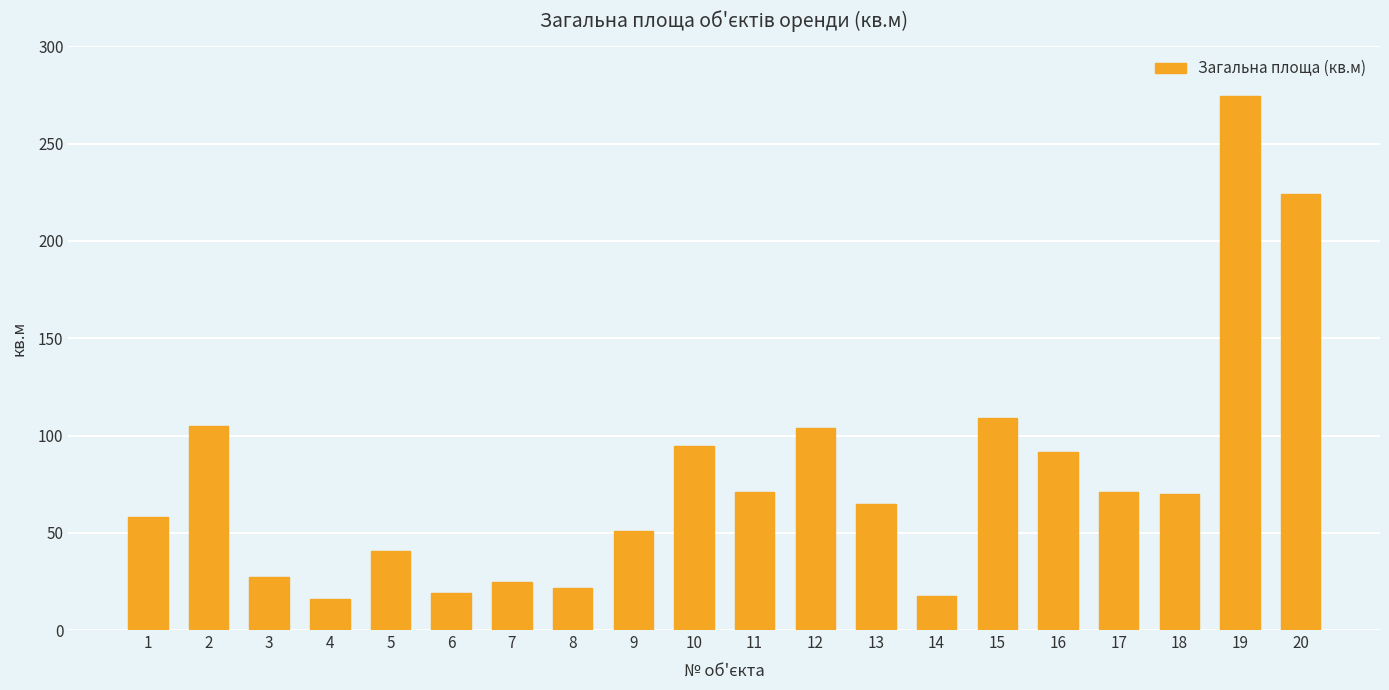

True or false: the data shows 137.1 at 19.

False